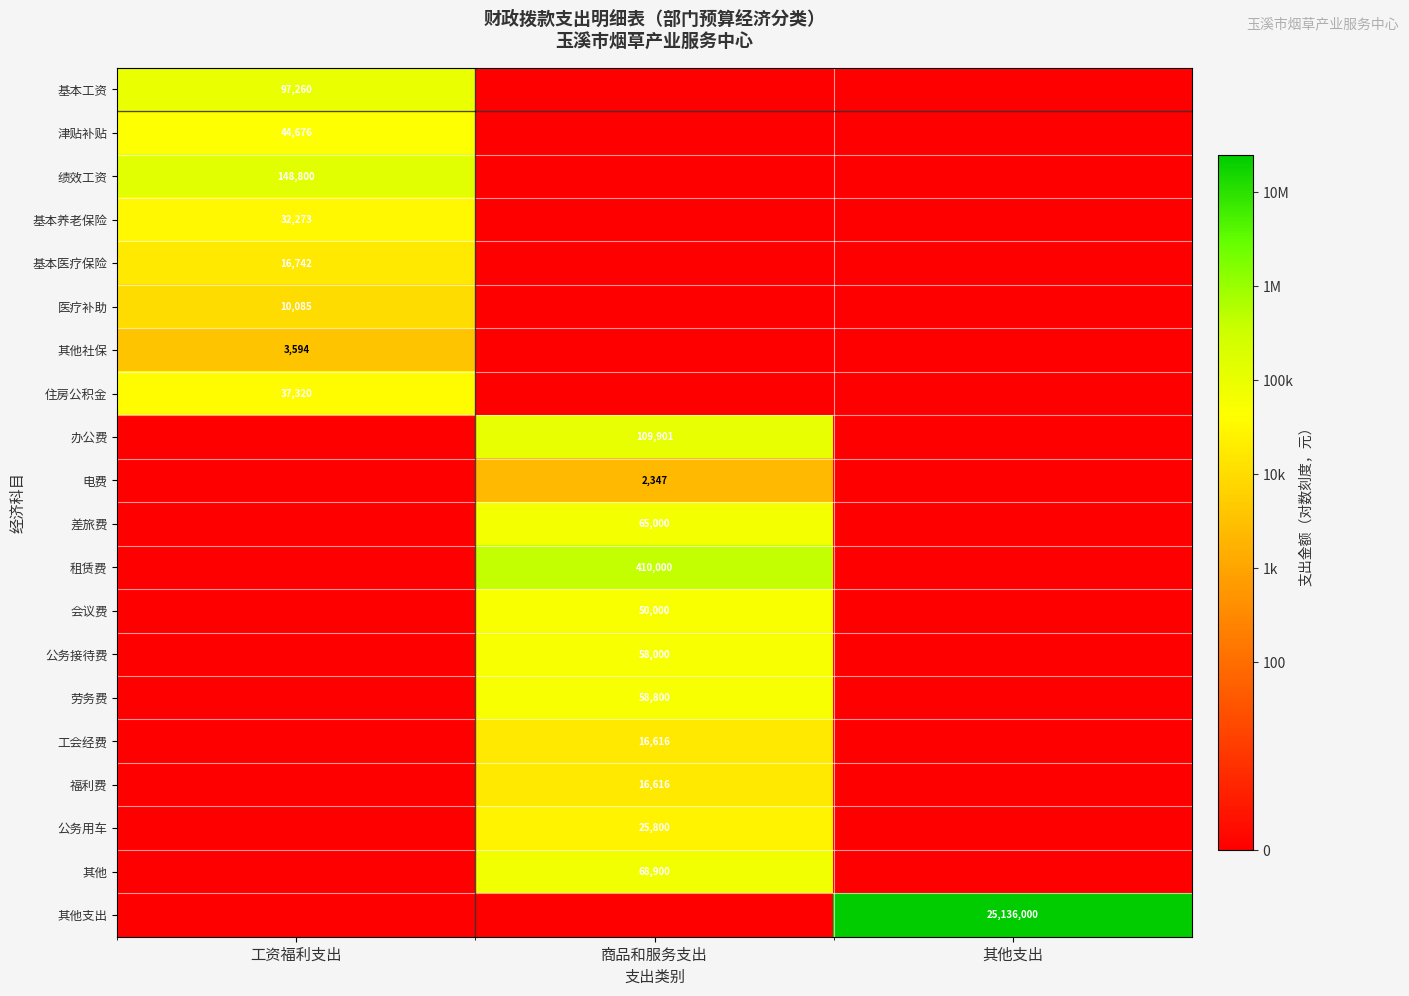

Is it true that 办公费 equals 109901 at 商品和服务支出?

True